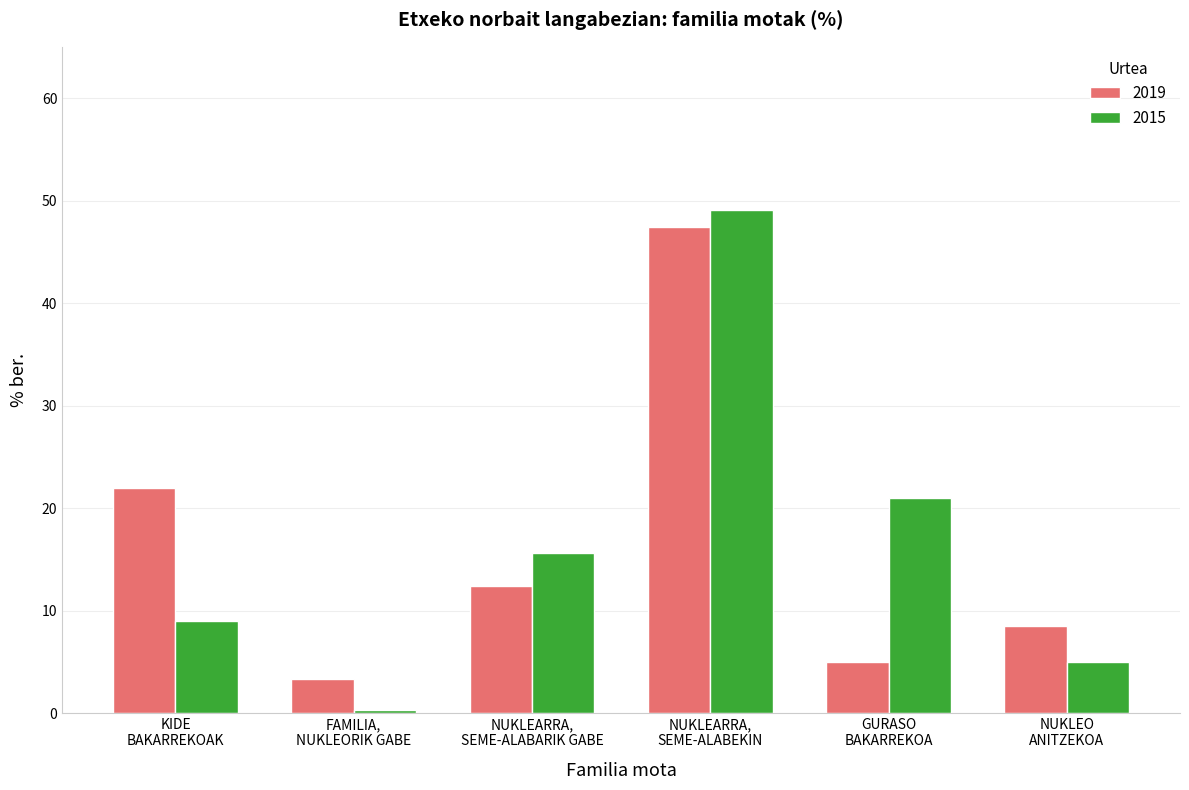

What is the value of the 2019 bar at the 2nd from the left?

3.3